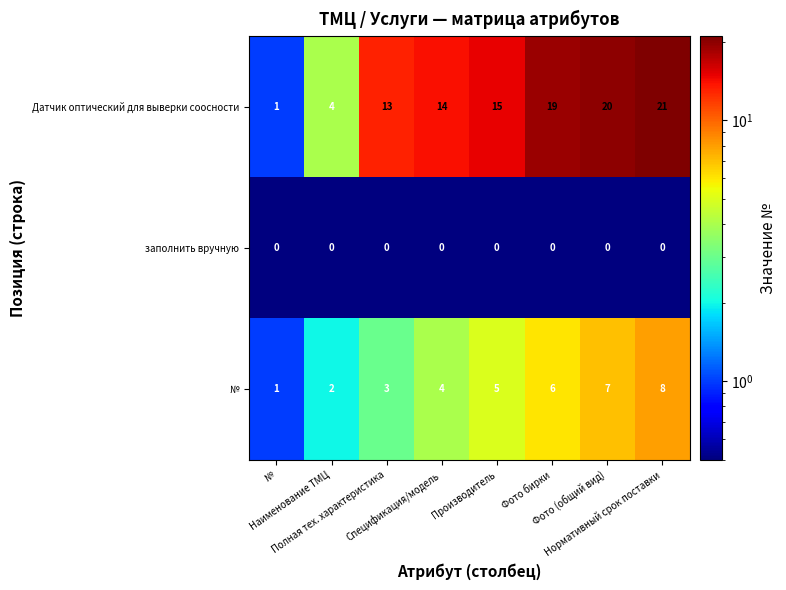

What is the greatest value displayed?

21